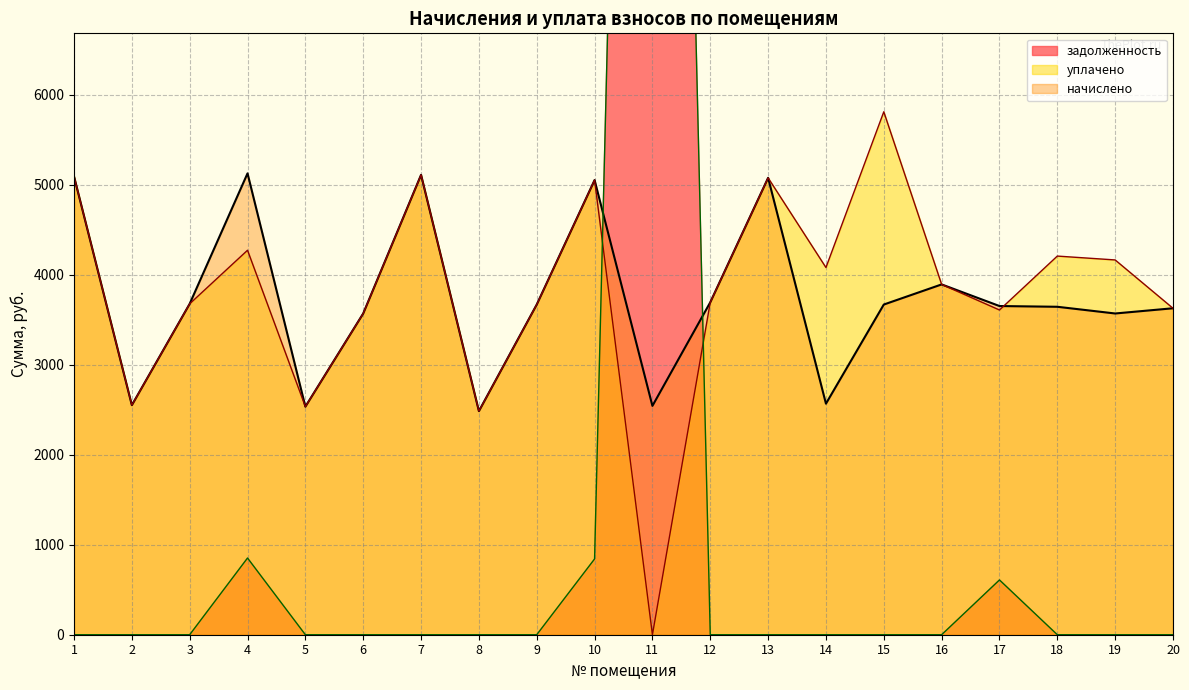

What is the difference between the начислено values at 3 and 1?

1415.9